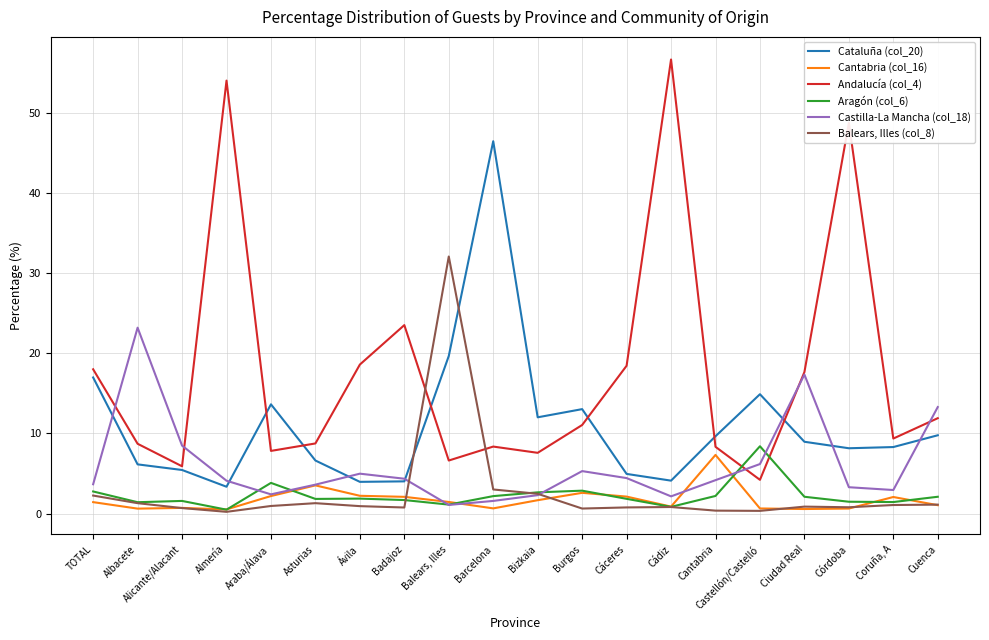

True or false: Aragón (col_6) and Andalucía (col_4) intersect in this chart.

True